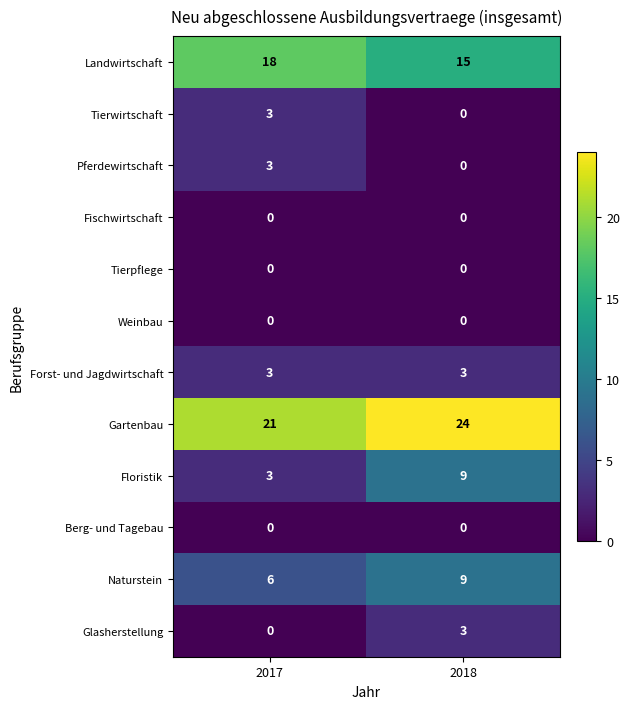

At how many categories does at least one series exceed 14?

2